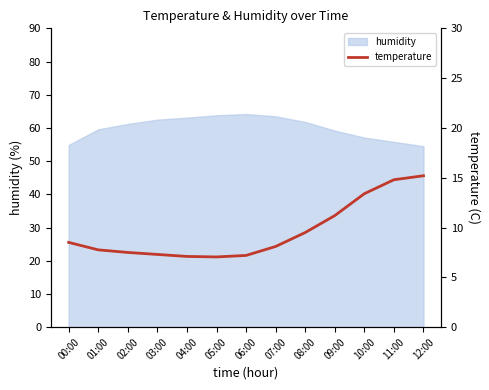

What position from the left is 06:00?

7